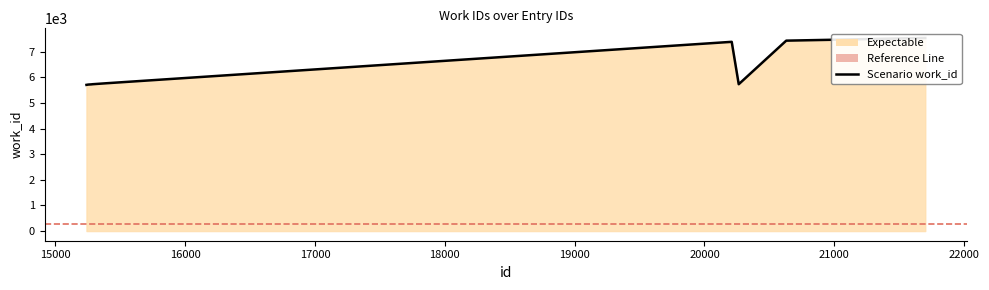

Reading right to left, extract all data points from this chart.

21701=7542	20630=7438	20264=5736	20210=7392	15392=5774	15283=5735	15282=5734	15281=5732	15252=5722	15239=5711